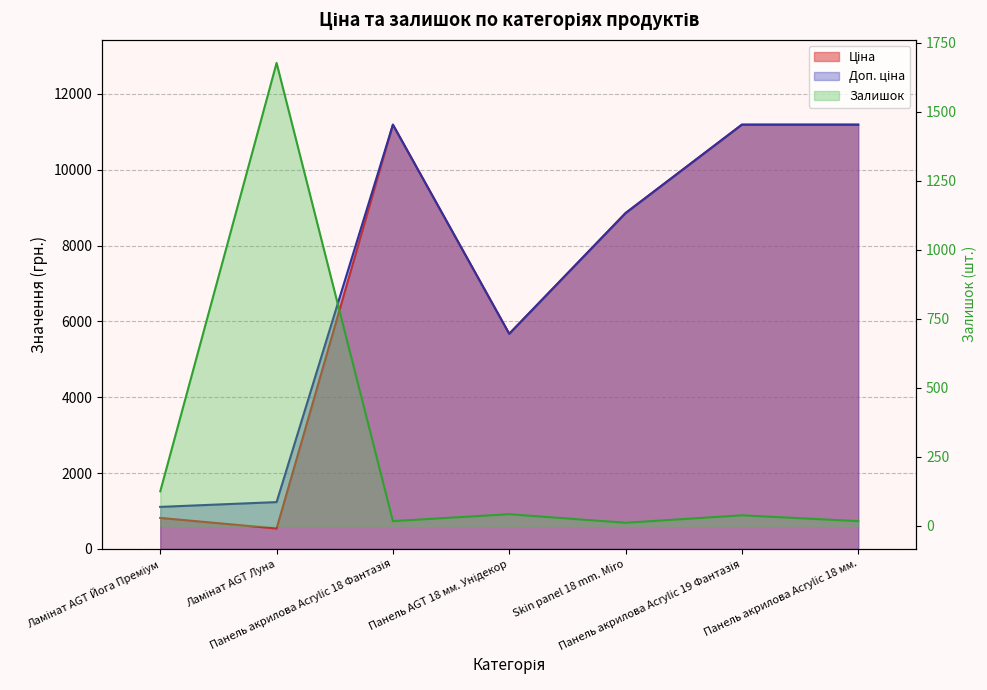

At which label is Ціна closest to 5863?

Панель AGT 18 мм. Унідекор